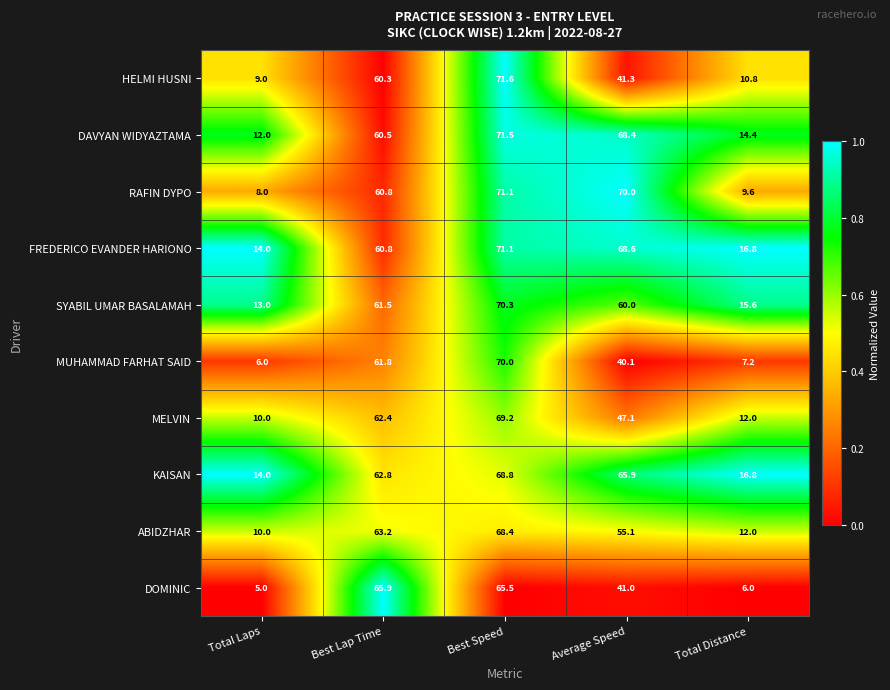

What is the total value across all series at Total Laps?

101.0